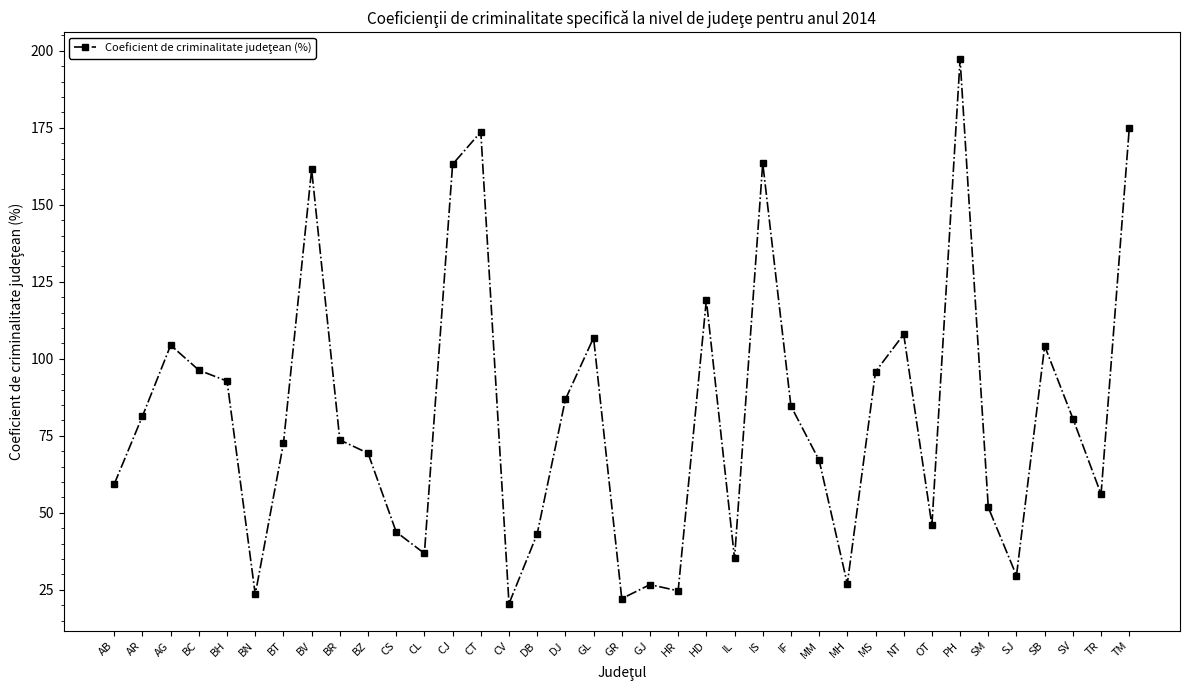

What is the label of the 30th point from the left?

OT